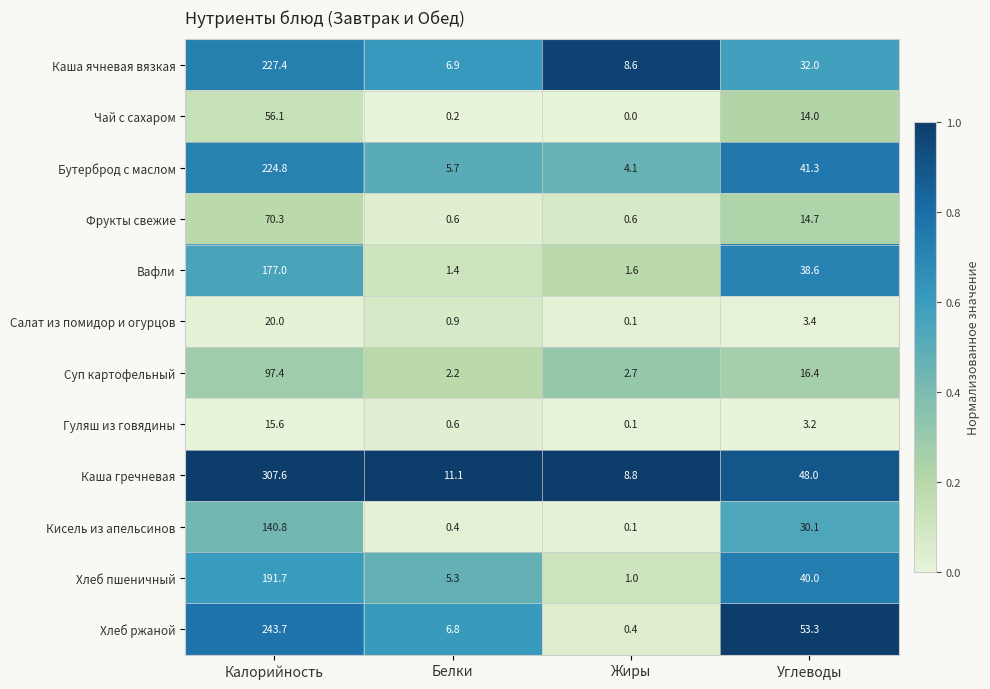

List the series in order of their peak value, highest first.

Каша гречневая, Хлеб ржаной, Каша ячневая вязкая, Бутерброд с маслом, Хлеб пшеничный, Вафли, Кисель из апельсинов, Суп картофельный, Фрукты свежие, Чай с сахаром, Салат из помидор и огурцов, Гуляш из говядины